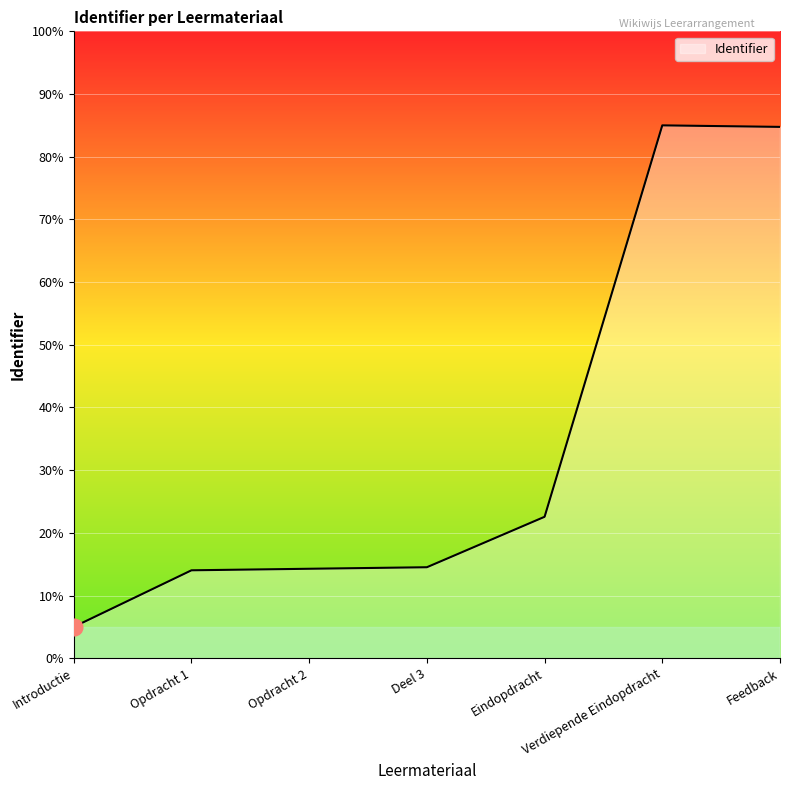

True or false: the data shows 6.9 at Deel 3.

False